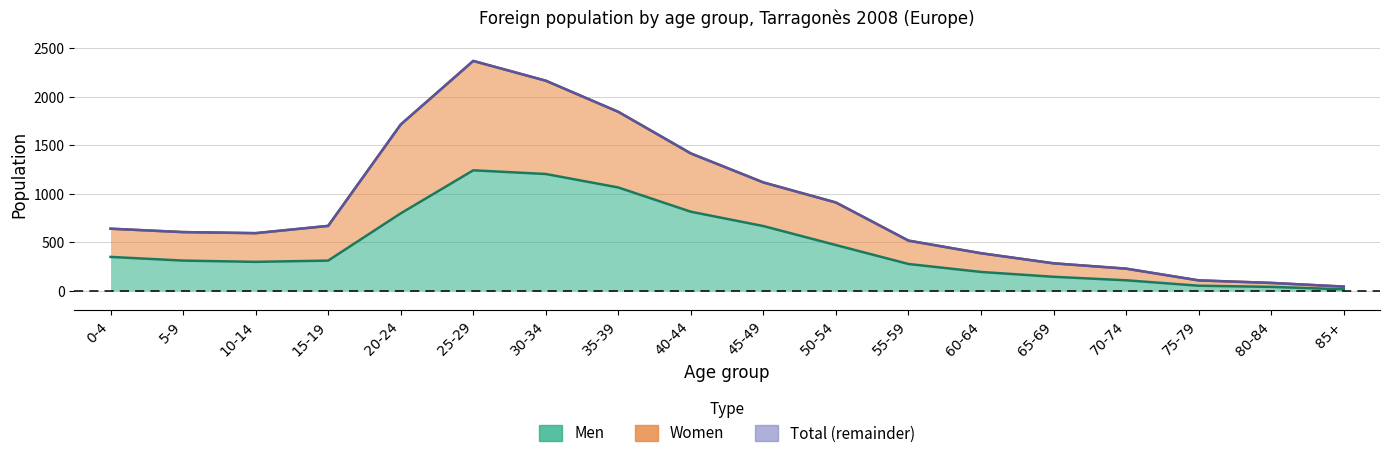

True or false: Women and Total intersect in this chart.

False